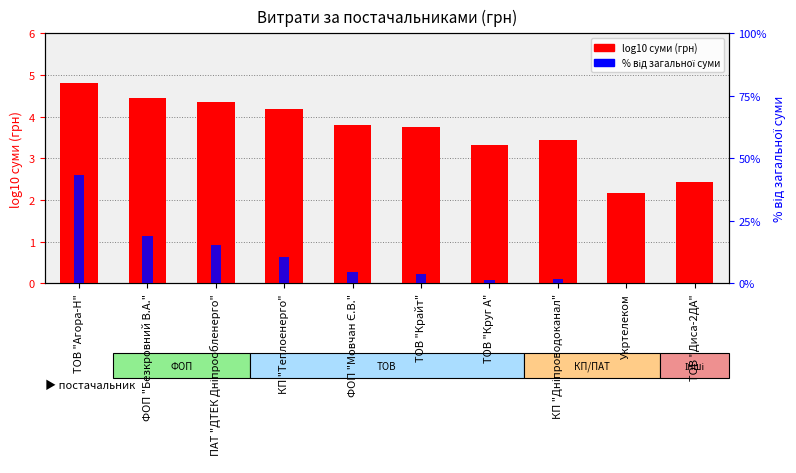

What are all the series names shown in the legend?

log10 суми (грн), % від загальної суми